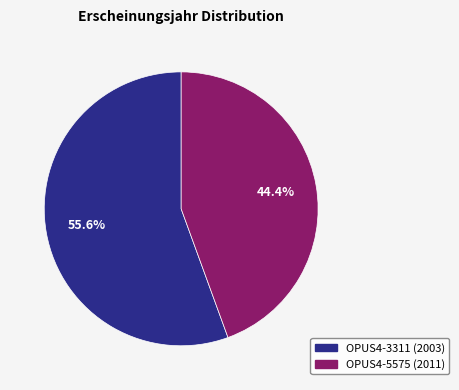

Is the sum of OPUS4-3311 (2003) and OPUS4-5575 (2011) greater than half?

Yes